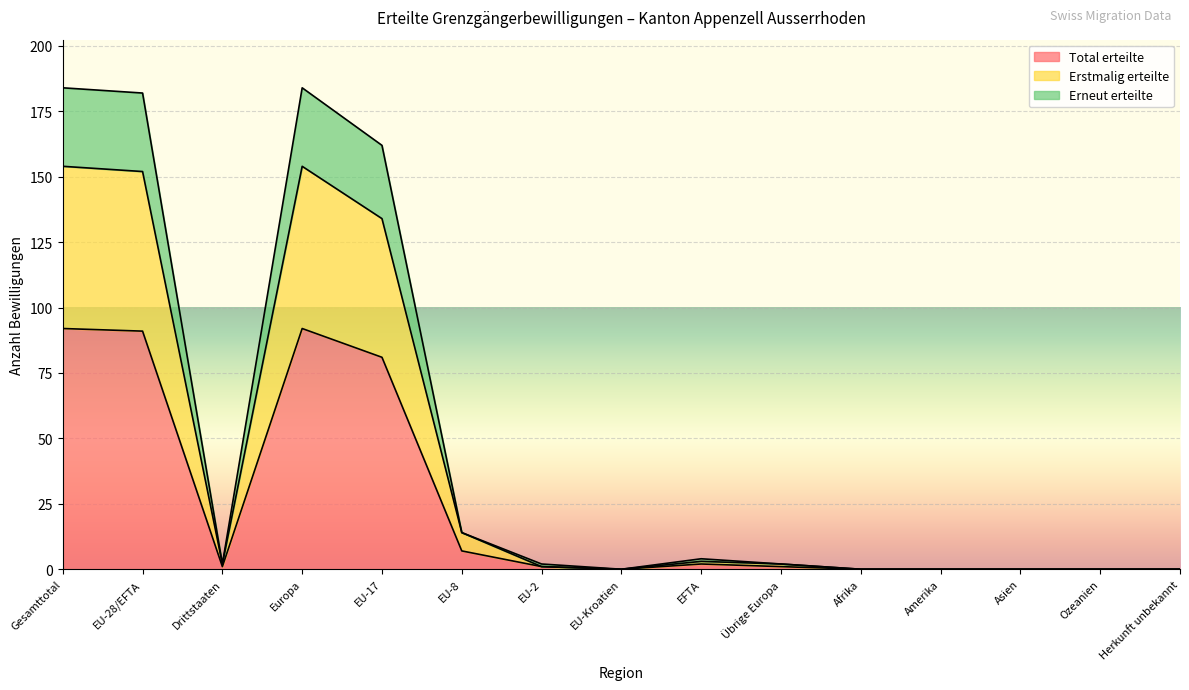

At which category does Total erteilte reach its first local peak?

Europa